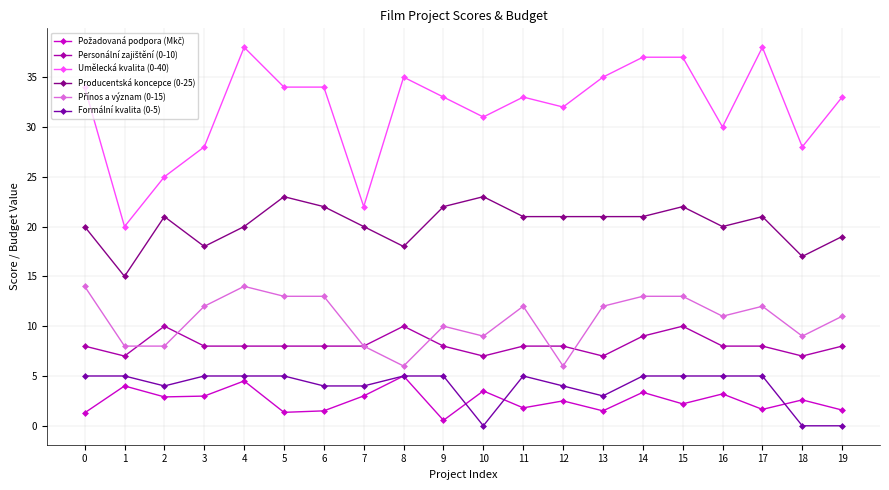

Which category has the lowest value across all series?

10